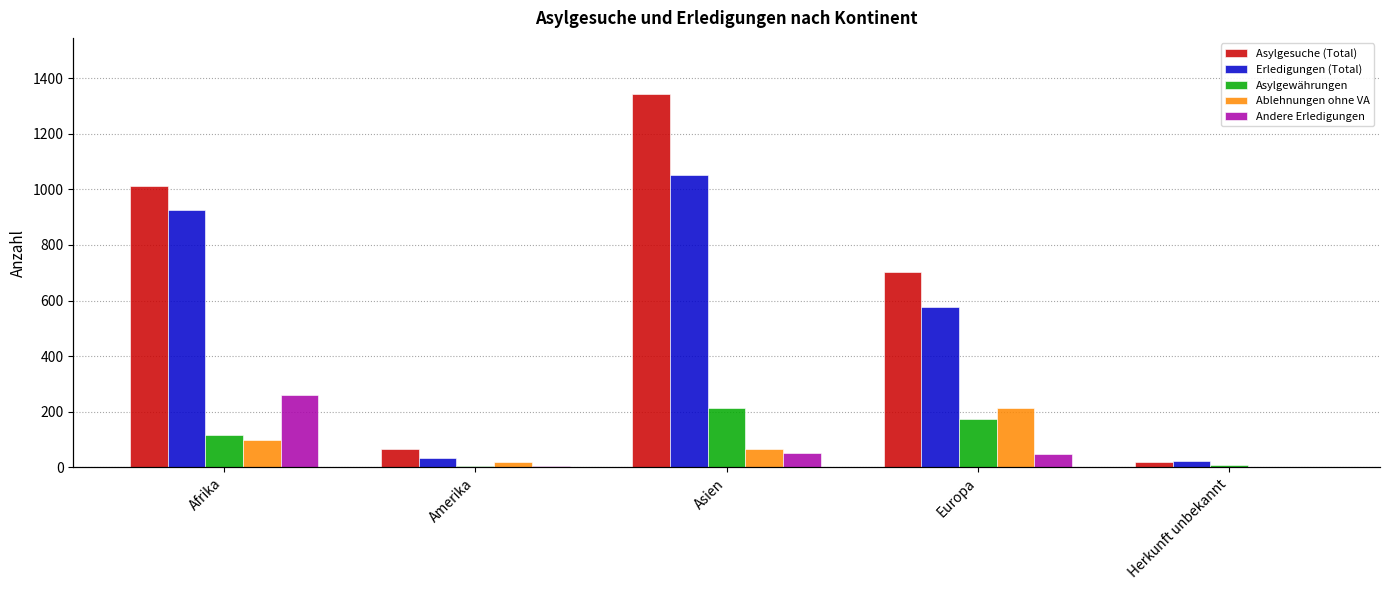

Reading right to left, extract all data points from this chart.

Asylgesuche (Total): 18	701	1343	66	1013
Erledigungen (Total): 23	578	1050	32	925
Asylgewährungen: 9	175	212	5	115
Ablehnungen ohne VA: 1	213	67	19	99
Andere Erledigungen: 3	49	52	4	262